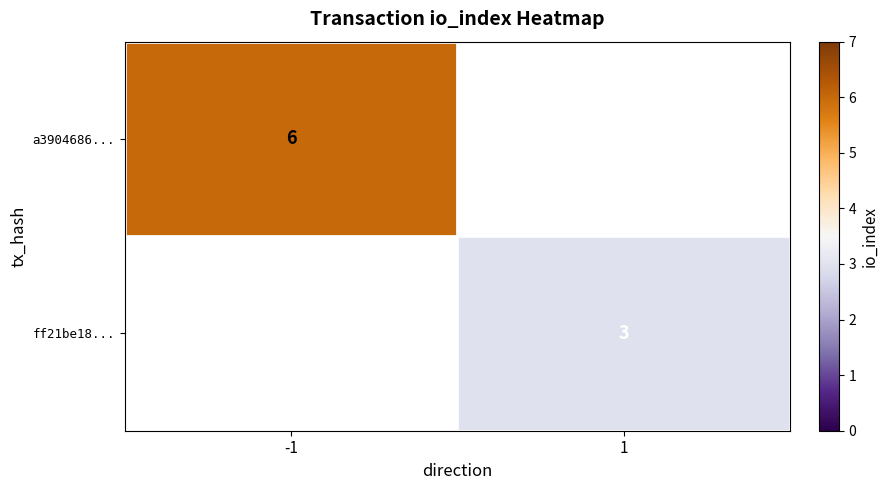

How many series are shown in this chart?

2